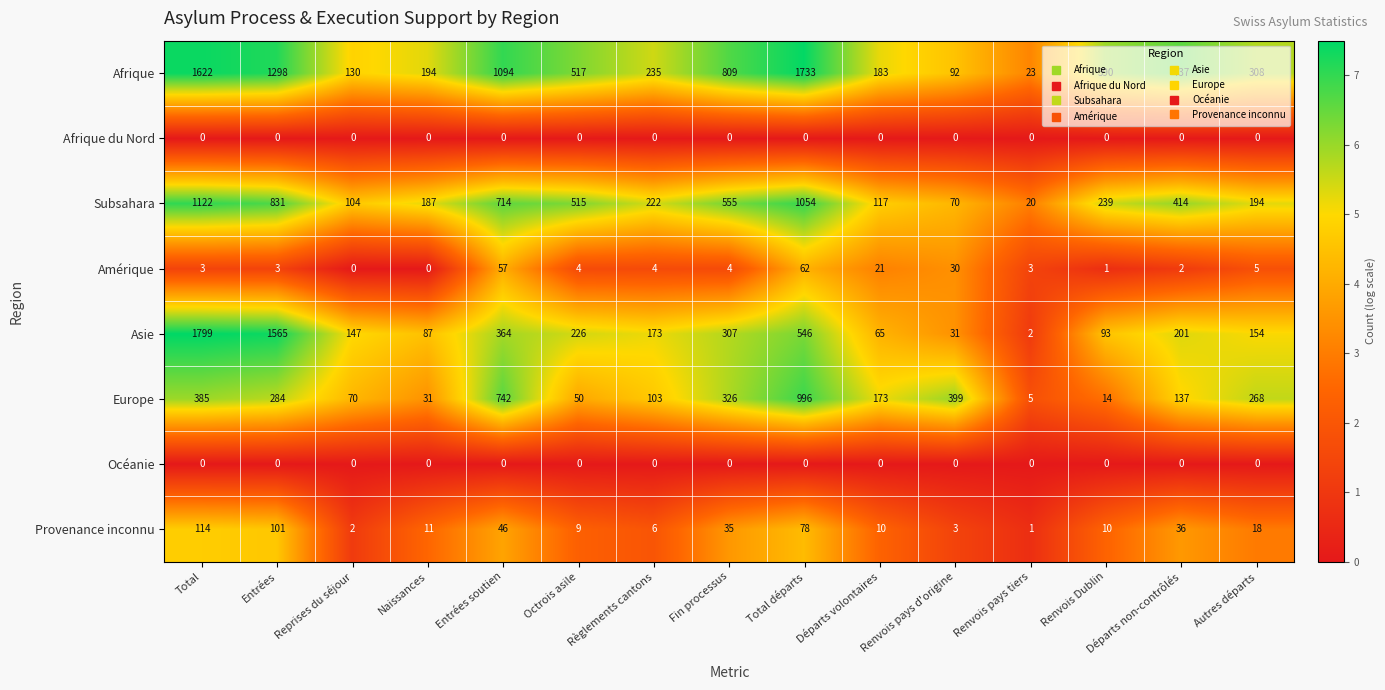

What is the greatest value displayed?

1799